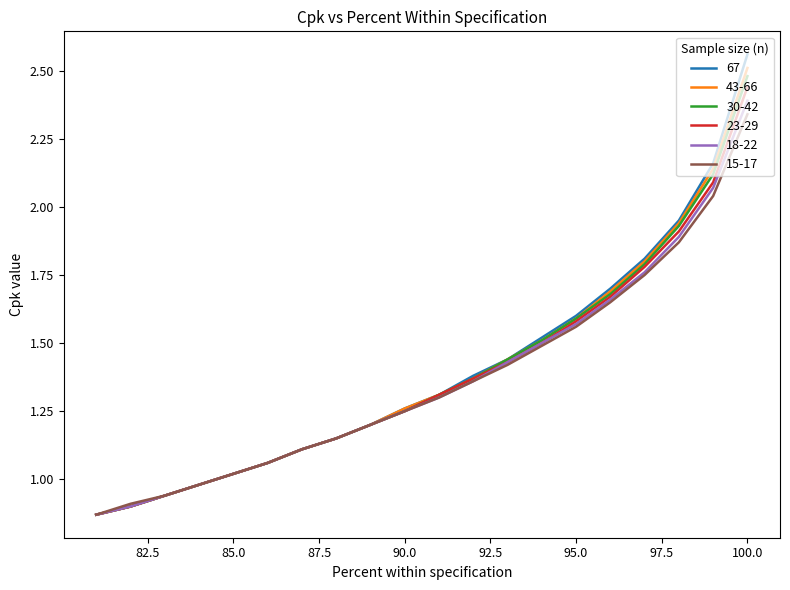

Does the chart have visible grid lines?

No